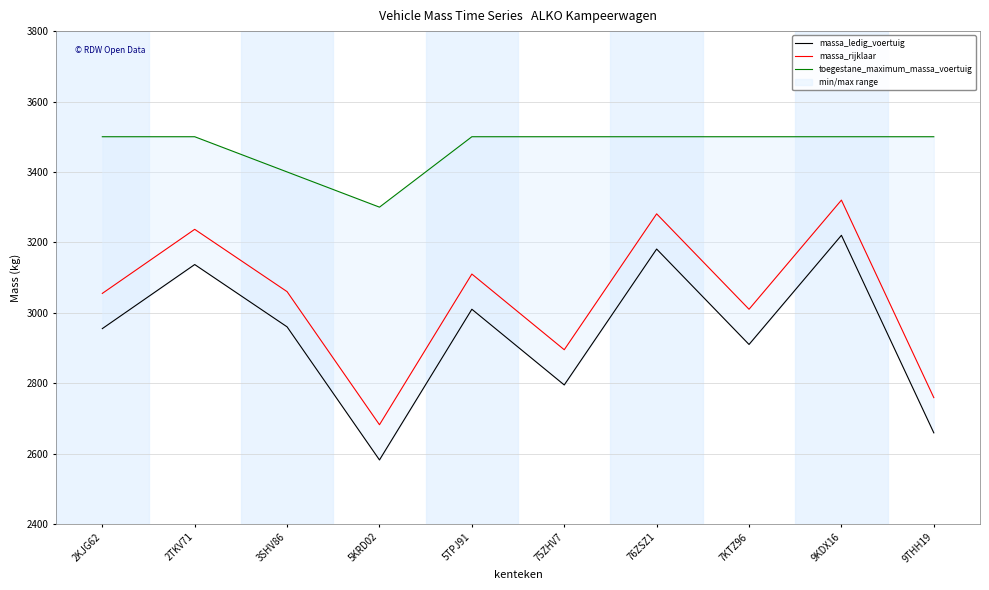

What are all the series names shown in the legend?

massa_ledig_voertuig, massa_rijklaar, toegestane_maximum_massa_voertuig